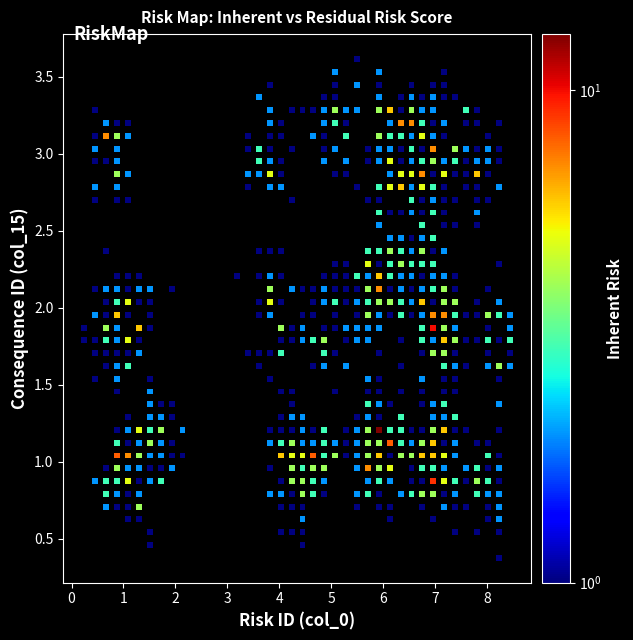

What is the range of Y values (max minus min)?

3.2